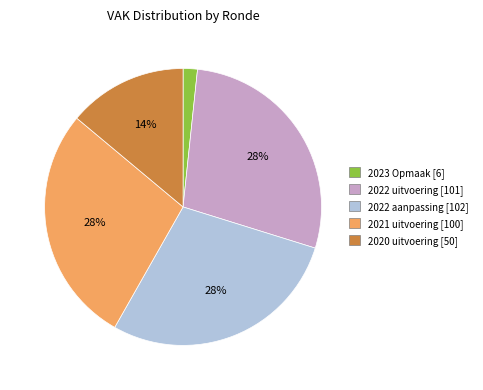

Is there a majority slice in this chart?

No